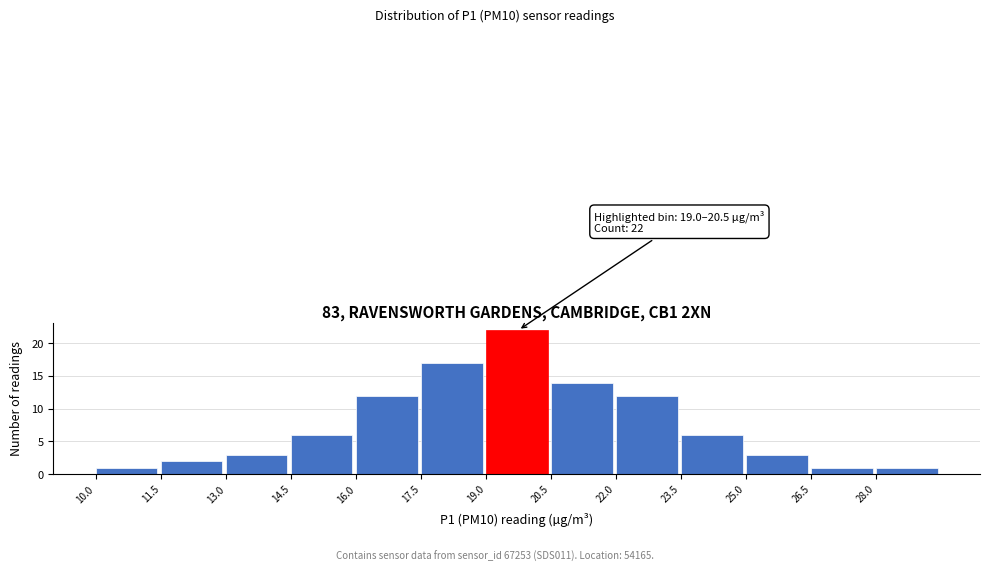

Which range on the x-axis has the tallest bar?

19.0 to 20.5